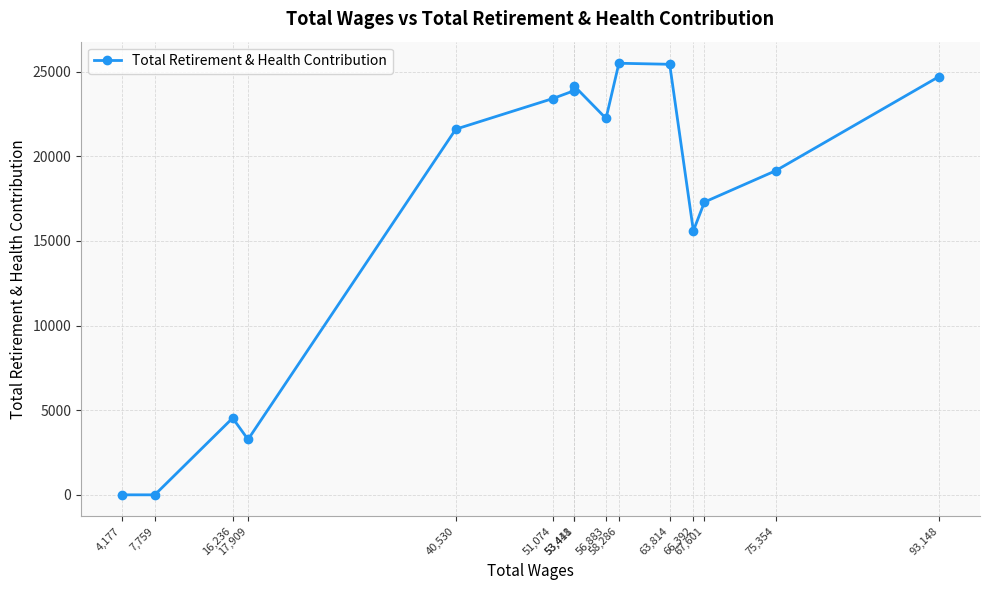

How many lines are shown in the chart?

1